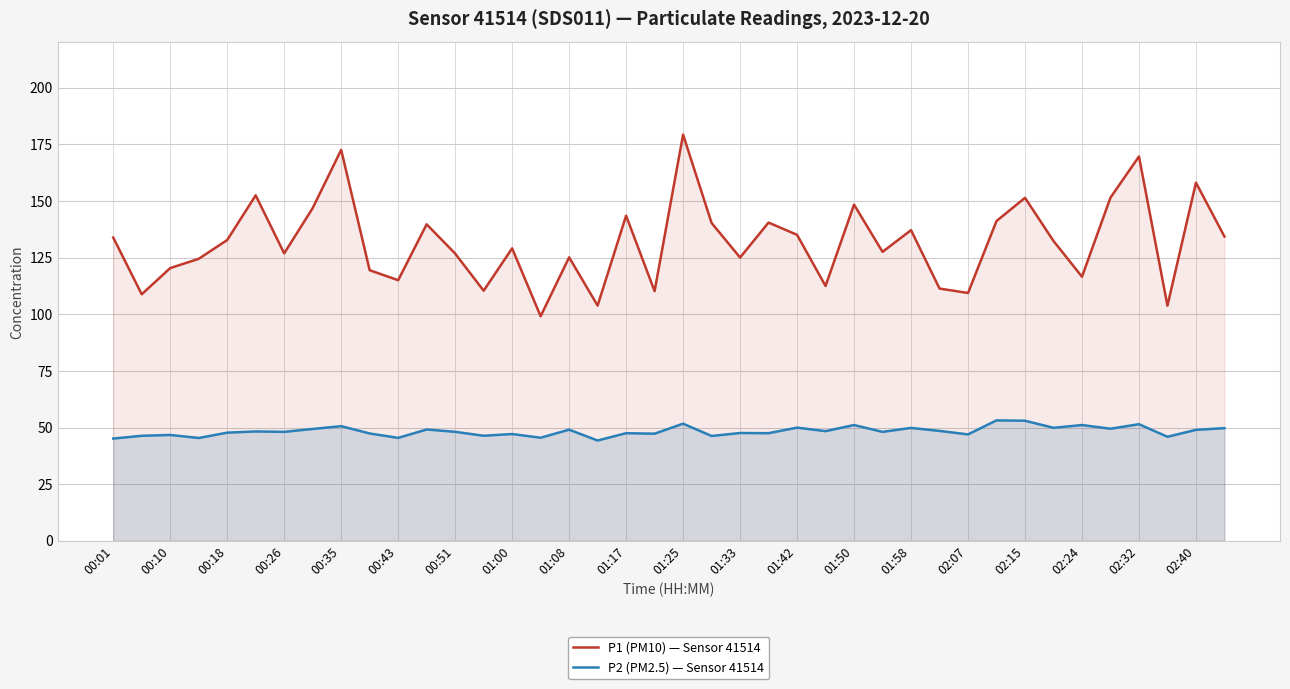

What is the approximate value of P1 (PM10) — Sensor 41514 at 02:07?

109.4